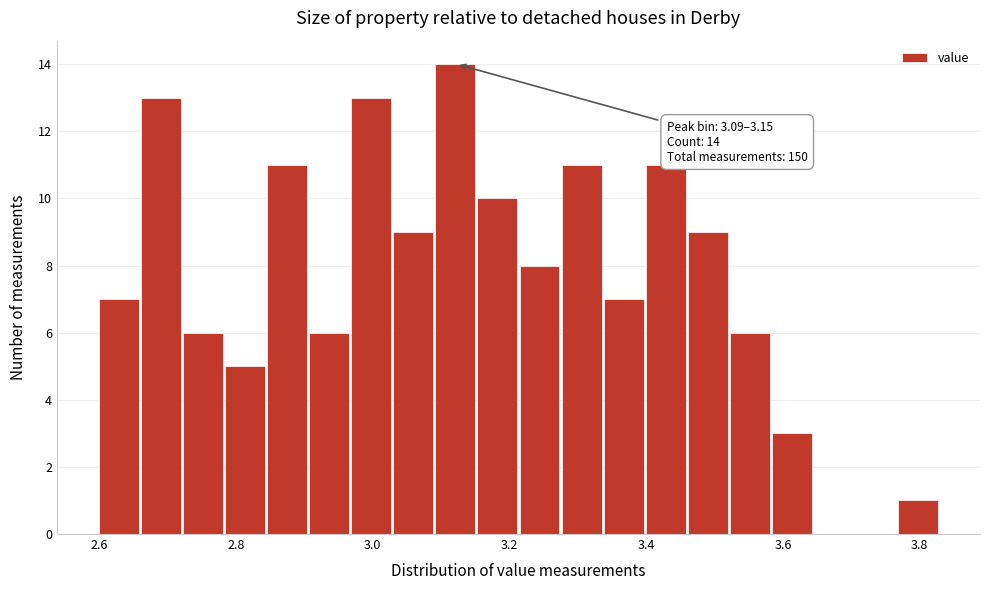

Around what value on the x-axis is the tallest bar? Give the approximate position of its centre, as read against the axis.

3.12